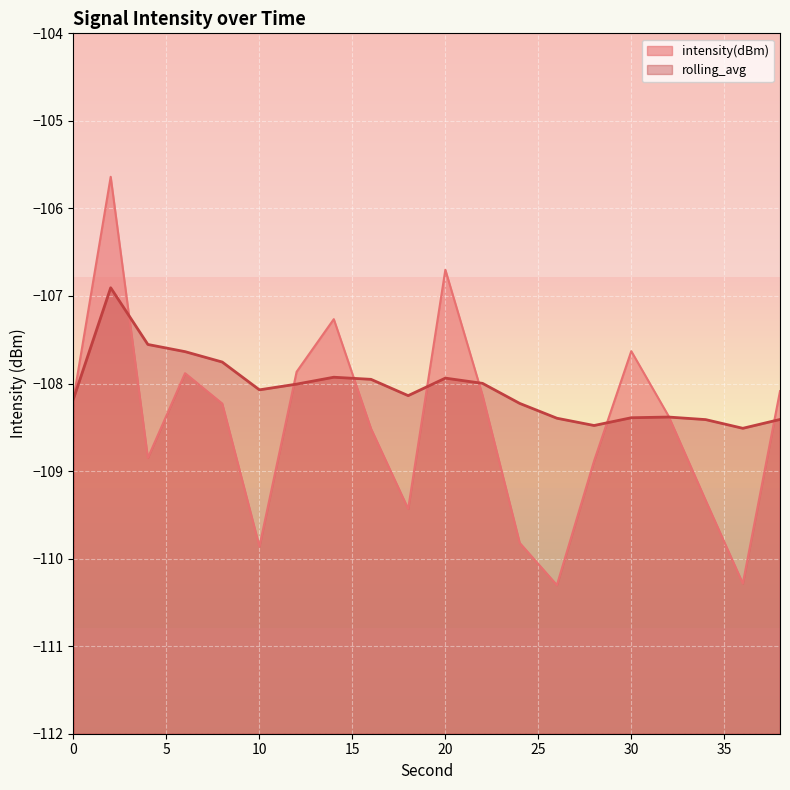

Reading right to left, transcribe all the data shown in this chart.

intensity(dBm): 38=-108.1	36=-110.3	34=-109.3	32=-108.4	30=-107.6	28=-108.9	26=-110.3	24=-109.8	22=-108.1	20=-106.7	18=-109.4	16=-108.5	14=-107.3	12=-107.9	10=-109.9	8=-108.2	6=-107.9	4=-108.8	2=-105.6	0=-108.2
rolling_avg: 38=-108.4	36=-108.5	34=-108.4	32=-108.4	30=-108.4	28=-108.5	26=-108.4	24=-108.2	22=-108.0	20=-107.9	18=-108.1	16=-108.0	14=-107.9	12=-108.0	10=-108.1	8=-107.8	6=-107.6	4=-107.6	2=-106.9	0=-108.2